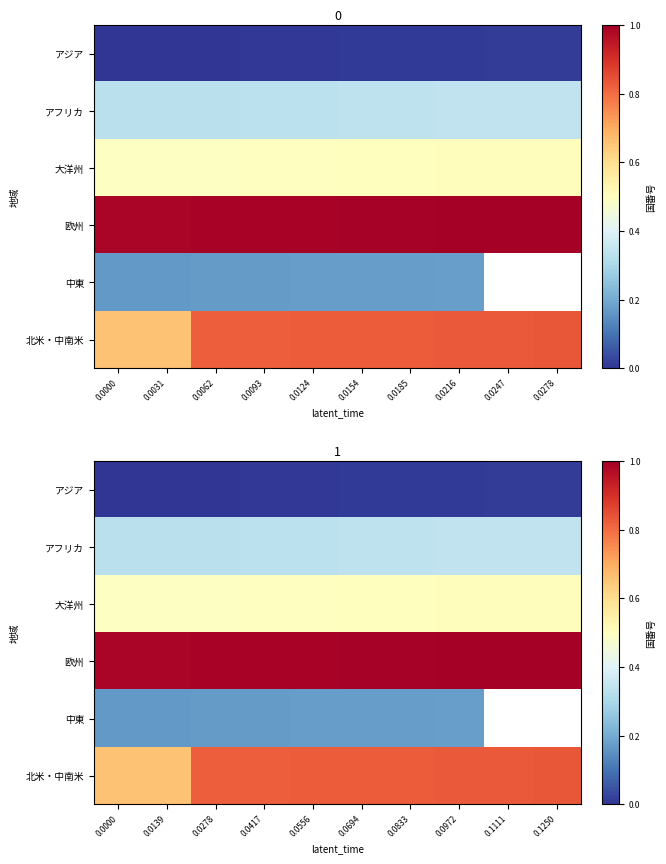

At which category is the sum across all series the highest?

0.0972